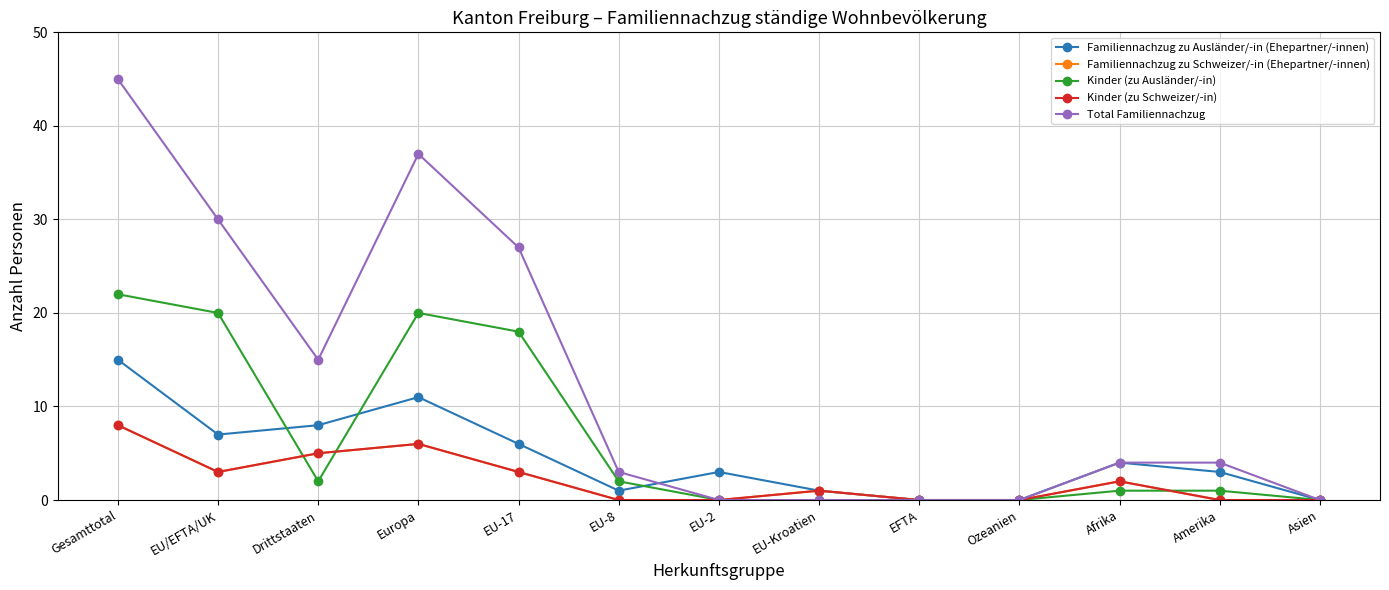

Is this an area chart (filled region under the line)?

No